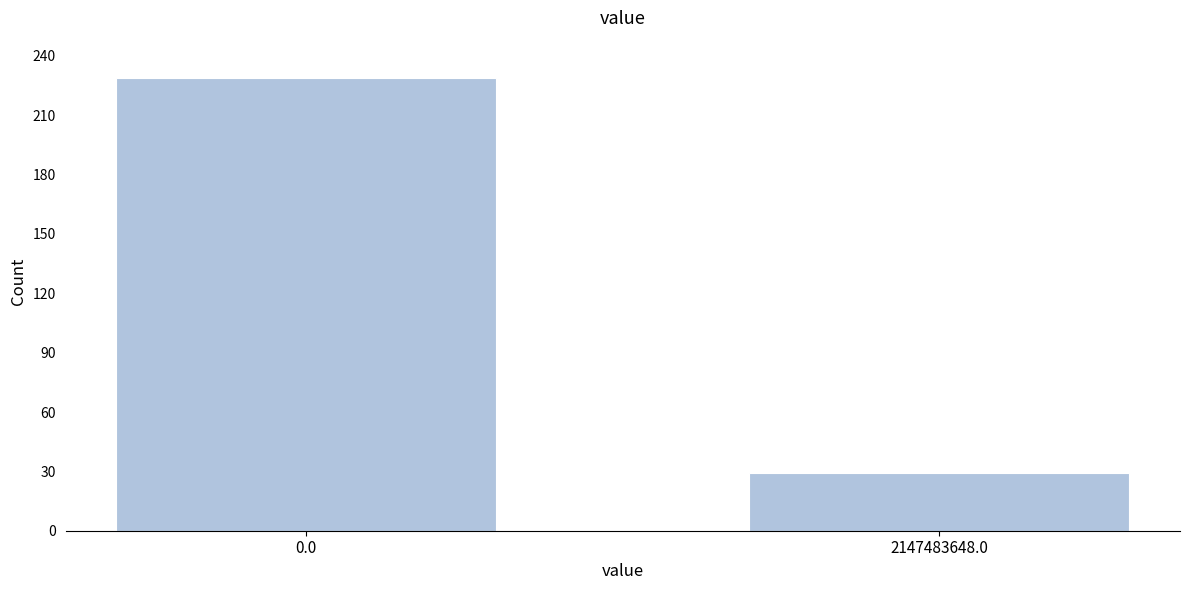

Reading right to left, transcribe all the data shown in this chart.

2147483648.0=29	0.0=229